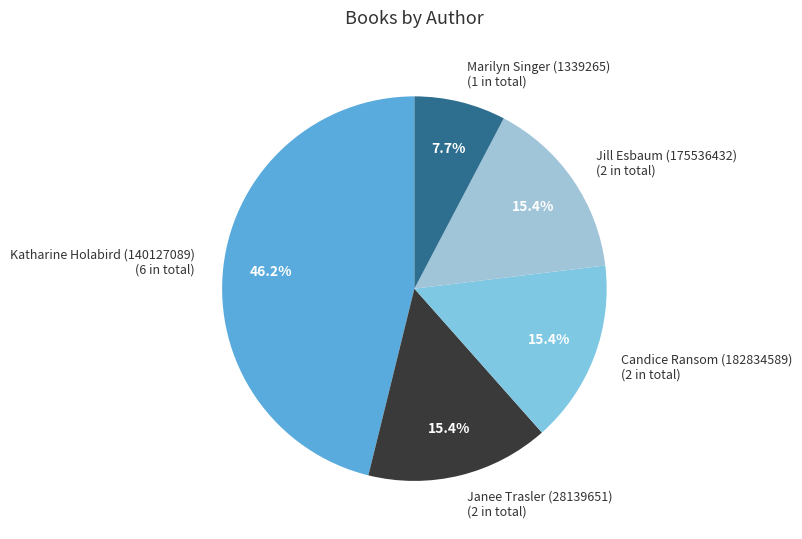

To the nearest percent, what is the difference between the Jill Esbaum (175536432) and Katharine Holabird (140127089) slice percentages?

31%